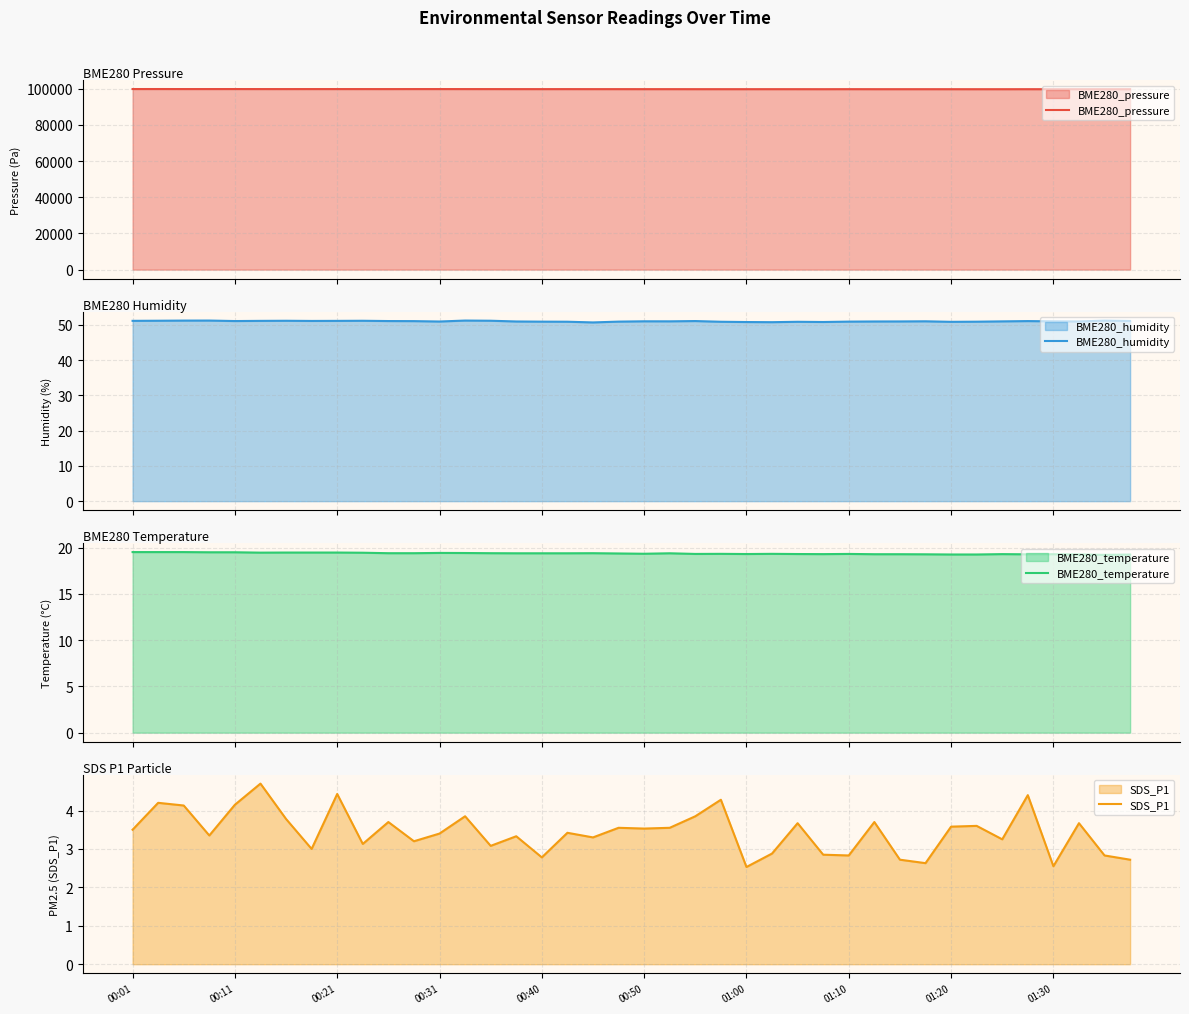

What is the maximum value for BME280_temperature?

19.5